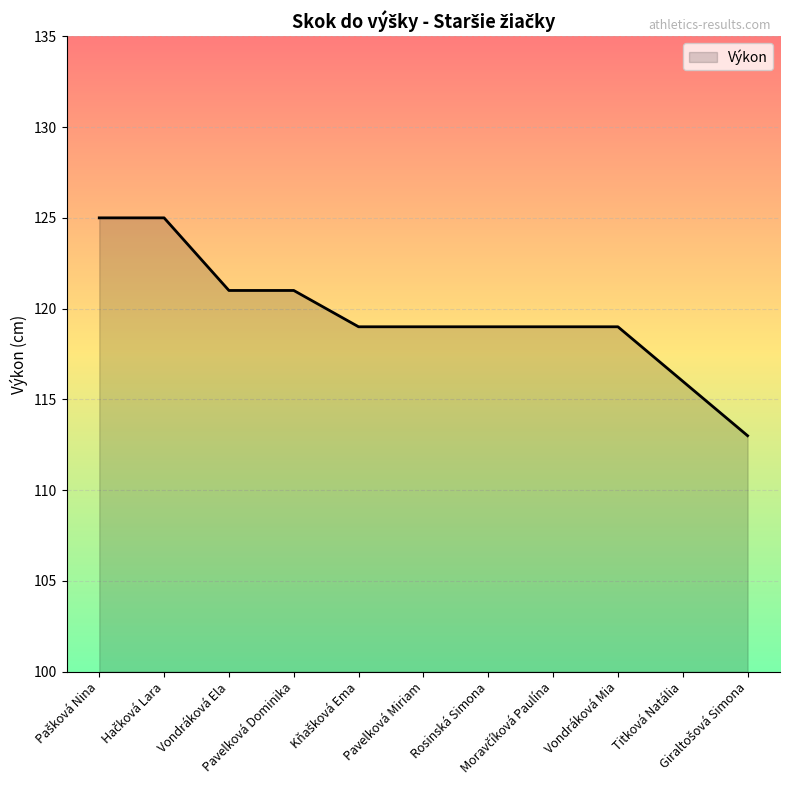

What is the difference between the maximum and minimum values?

12